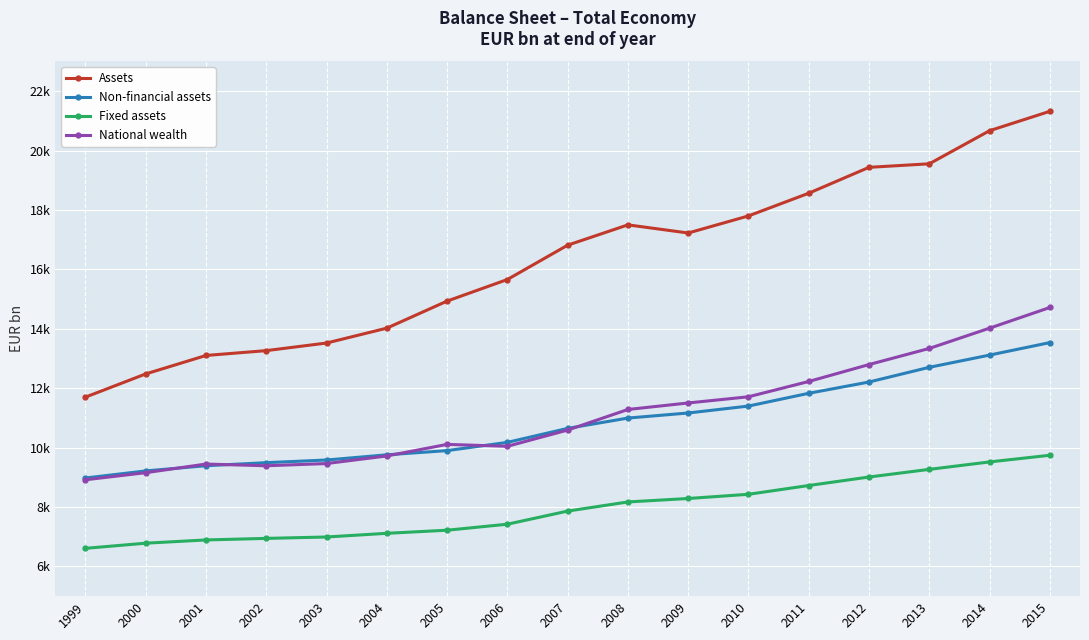

Reading left to right, what are all the values shown in this chart?

Assets: 11699.7	12480.9	13102.3	13265.7	13521.1	14022.6	14933.2	15659.6	16815.7	17499.3	17225.4	17800.7	18564.9	19436.2	19554.8	20669.6	21321.8
Non-financial assets: 8977.1	9216.1	9390.6	9493.7	9583.1	9757.8	9899.6	10176.8	10648.0	10995.2	11165.9	11399.3	11829.1	12209.2	12704.0	13115.6	13536.0
Fixed assets: 6609.4	6782.9	6891.8	6944.5	6991.5	7115.3	7219.8	7422.2	7863.8	8171.5	8287.3	8429.2	8724.8	9010.6	9268.2	9518.7	9743.0
National wealth: 8917.7	9156.1	9447.0	9389.1	9464.0	9719.7	10108.6	10044.9	10591.1	11284.1	11503.6	11711.7	12227.0	12796.6	13339.2	14022.0	14717.8